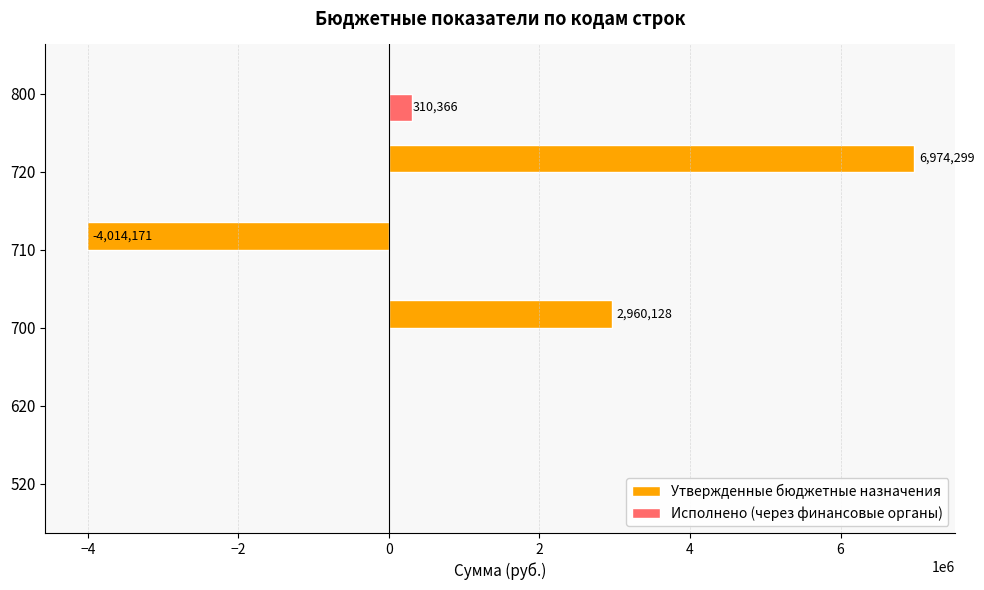

What is the highest value of the Утвержденные бюджетные назначения series?

6974299.4